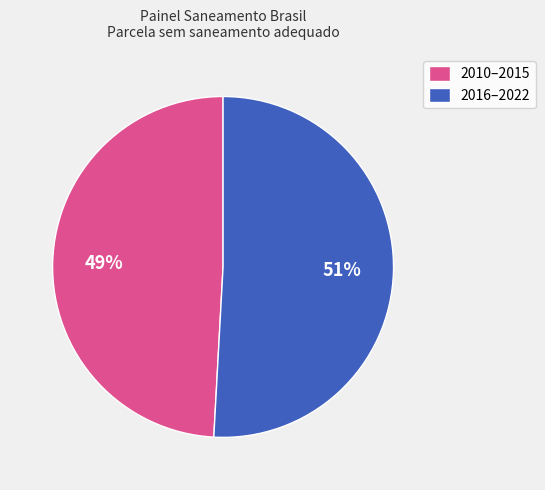

Is there any slice that represents more than half of the pie?

Yes